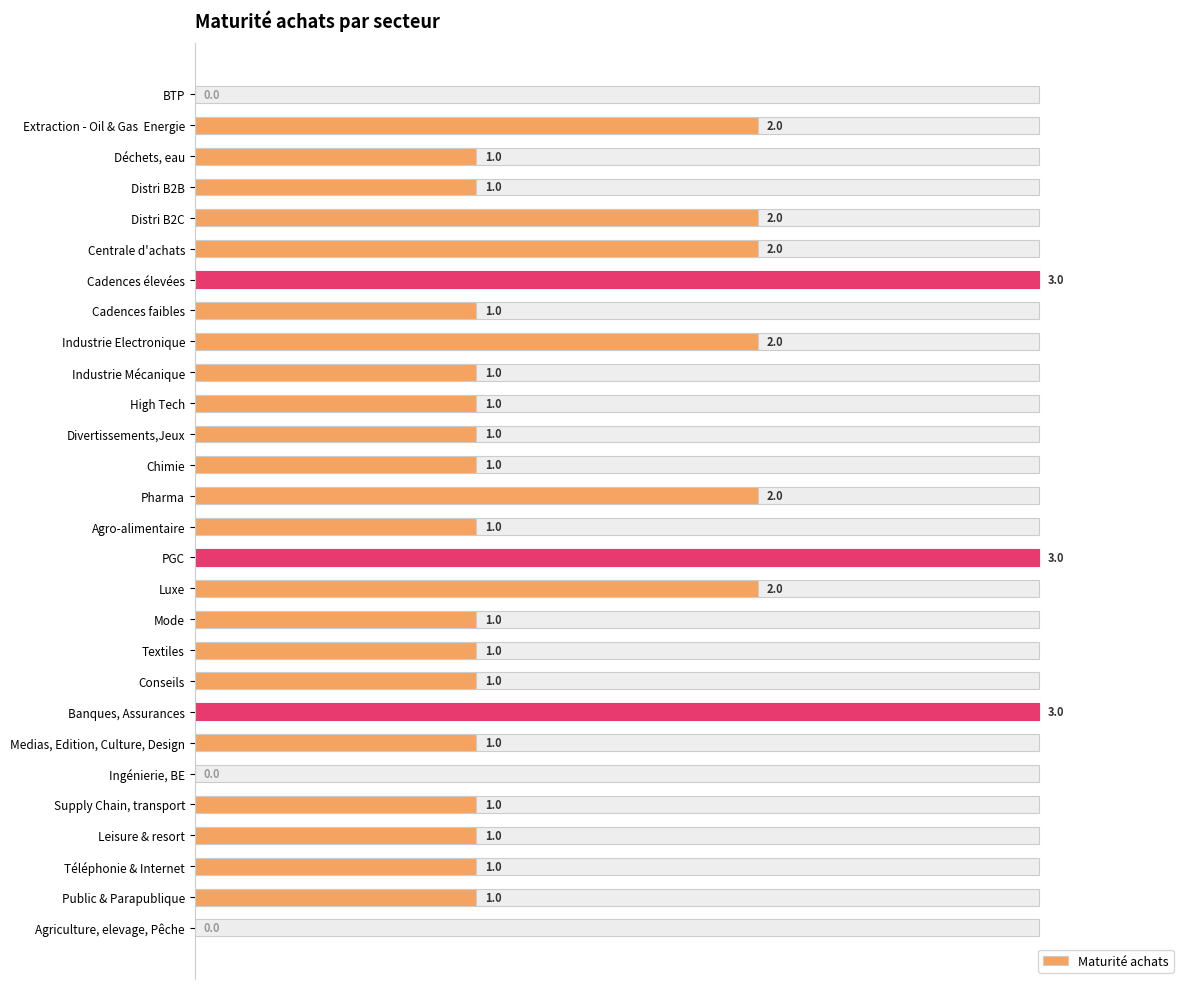

True or false: the data shows 0 at Chimie.

False